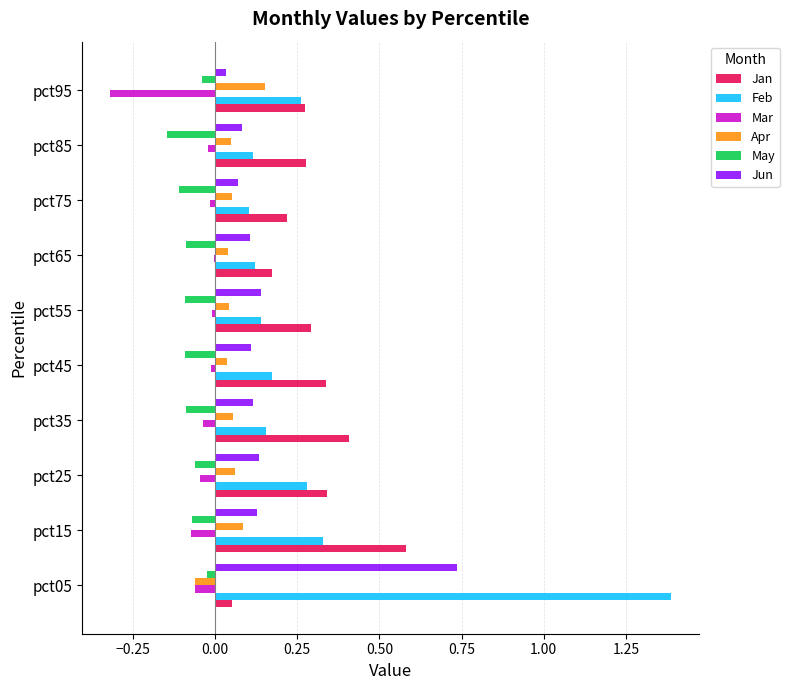

Which series changed the most between pct65 and pct95?

Mar